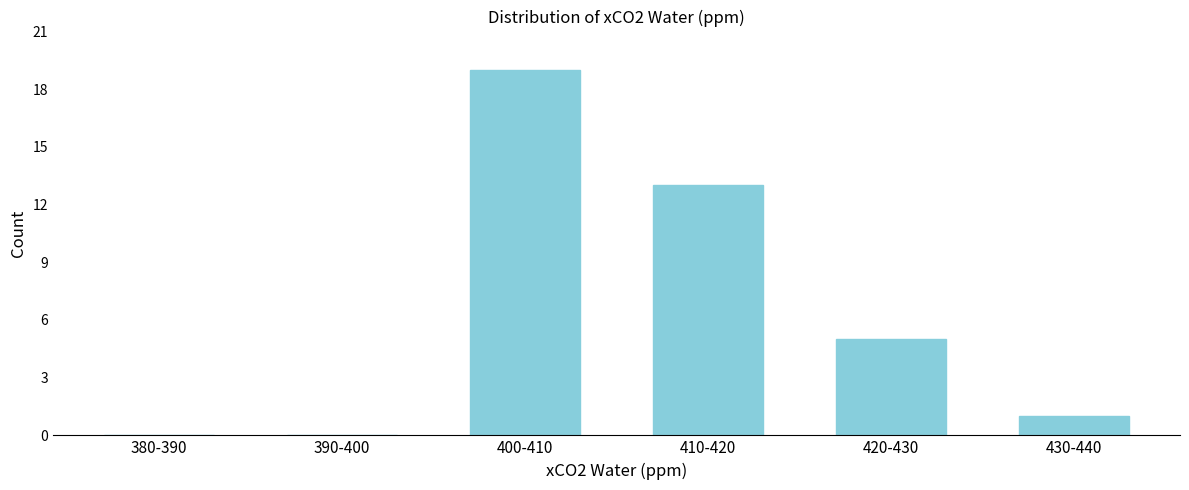

Reading left to right, what are all the values shown in this chart?

380-390=0	390-400=0	400-410=19	410-420=13	420-430=5	430-440=1